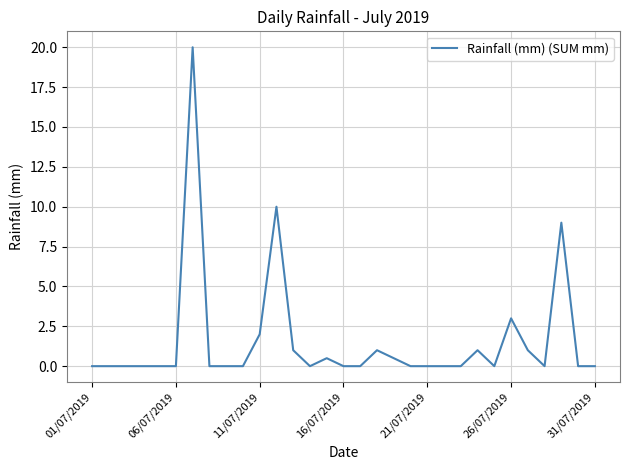

What is the maximum value shown in the chart?

20.0